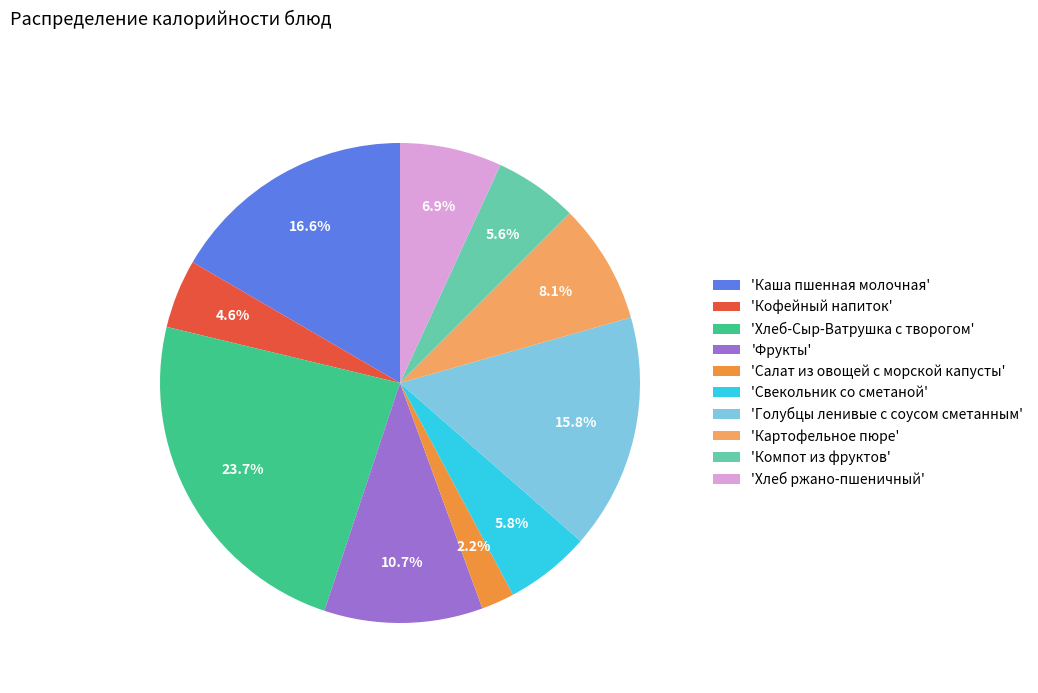

Does 'Салат из овощей с морской капусты' account for over 50% of the chart?

No